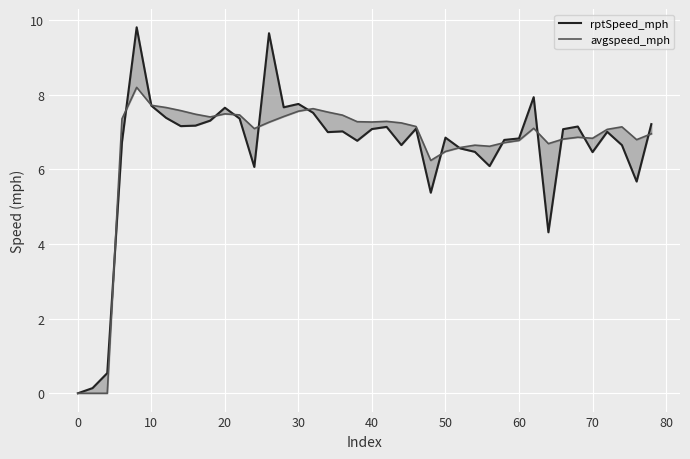

What is the sum of all avgspeed_mph values?

264.9